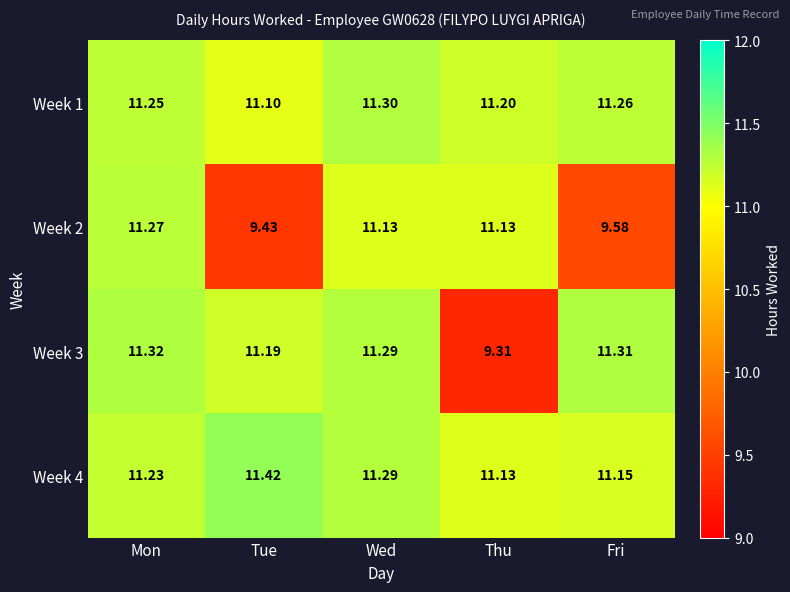

Which label corresponds to the largest value in the chart?

Tue